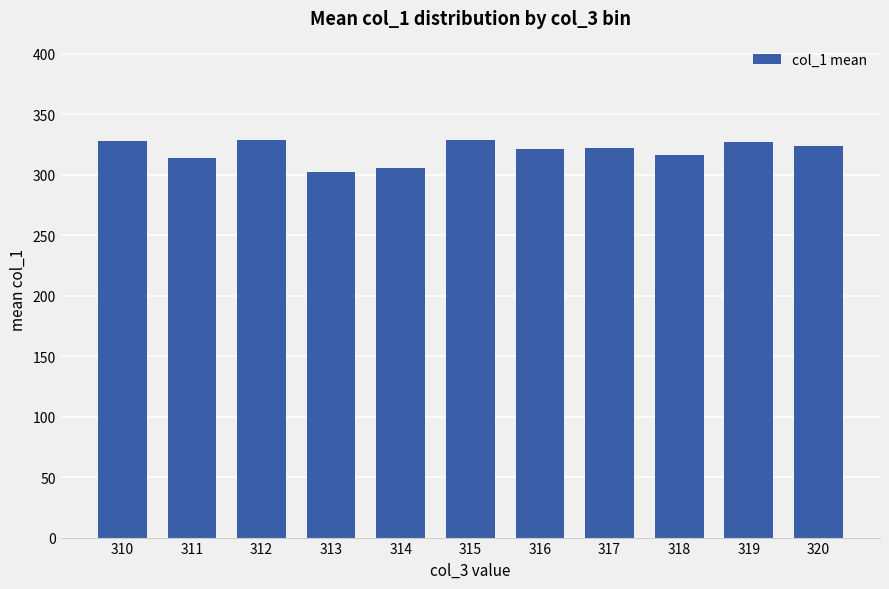

The value at 313 is 302.0. True or false?

True